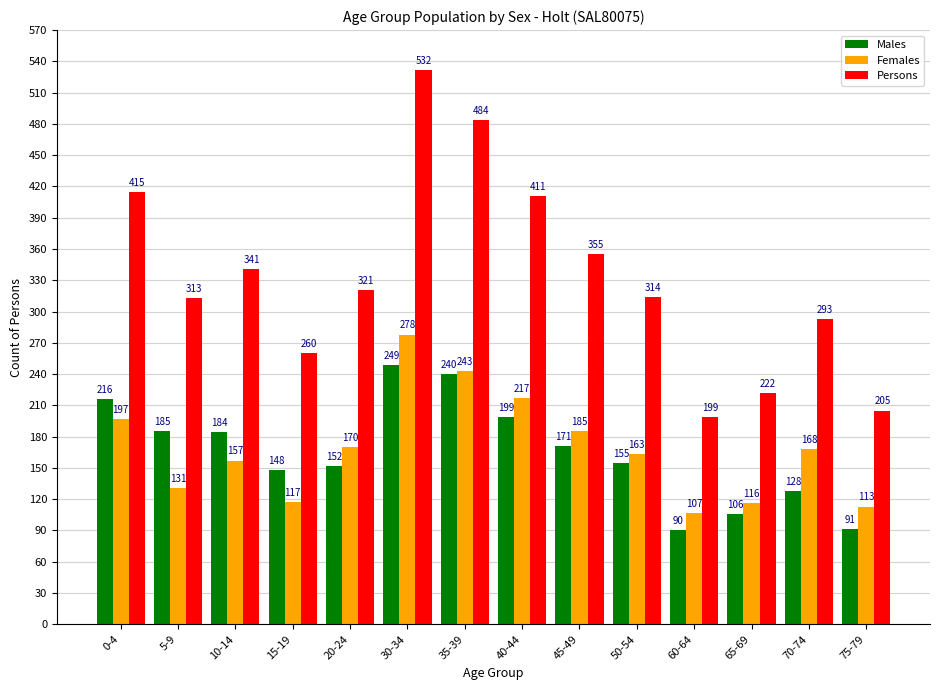

Between 0-4 and 5-9, which series saw the biggest shift?

Persons